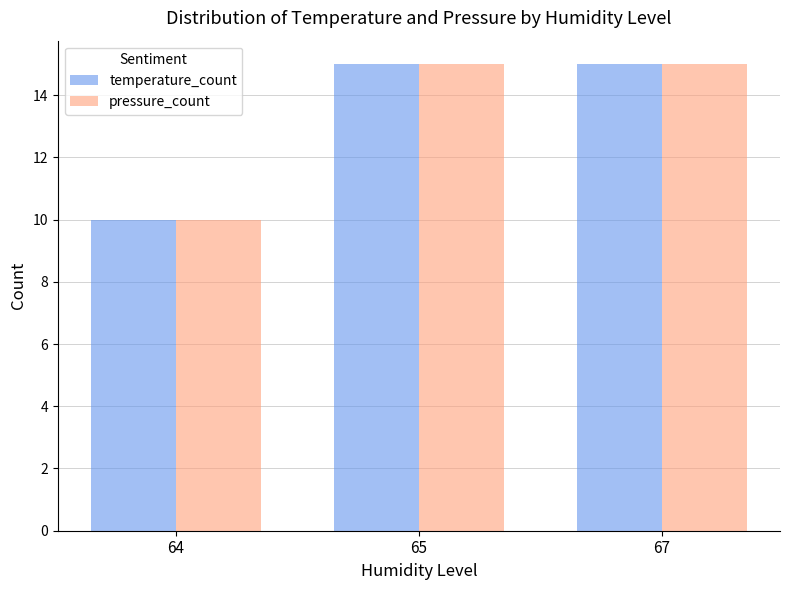

What is the highest value of the temperature_count series?

15